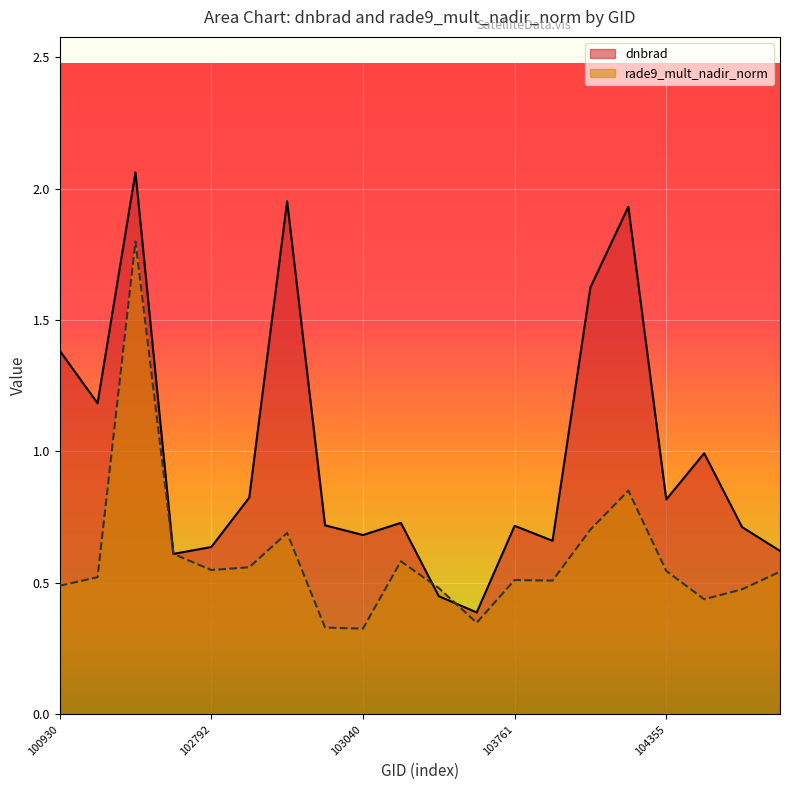

Reading left to right, list all the values displayed in this chart.

dnbrad: 100930=1.4	102421=1.2	102551=2.1	102671=0.6	102792=0.6	102912=0.8	102920=2.0	103032=0.7	103040=0.7	103160=0.7	103279=0.4	103397=0.4	103761=0.7	104112=0.7	104236=1.6	104346=1.9	104355=0.8	107834=1.0	107843=0.7	108015=0.6
rade9_mult_nadir_norm: 100930=0.5	102421=0.5	102551=1.8	102671=0.6	102792=0.5	102912=0.6	102920=0.7	103032=0.3	103040=0.3	103160=0.6	103279=0.5	103397=0.3	103761=0.5	104112=0.5	104236=0.7	104346=0.9	104355=0.5	107834=0.4	107843=0.5	108015=0.5